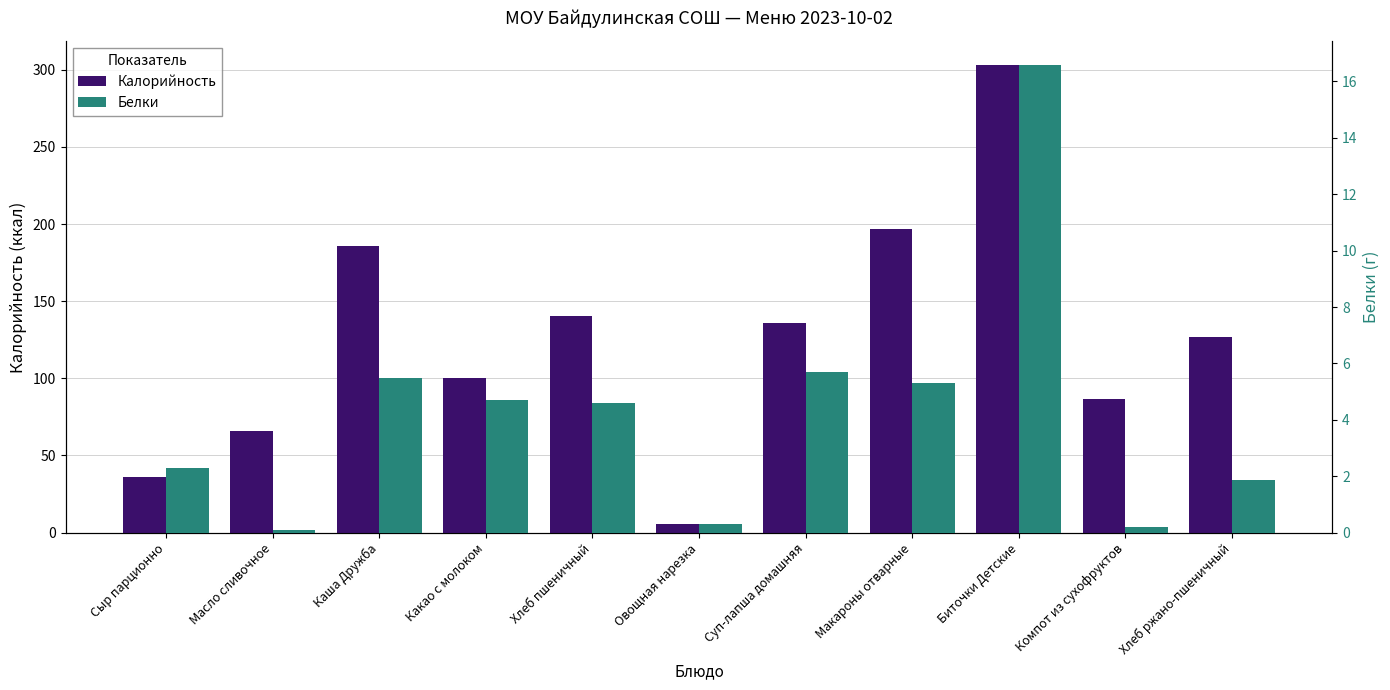

Between Сыр парционно and Масло сливочное, which series saw the biggest shift?

Калорийность